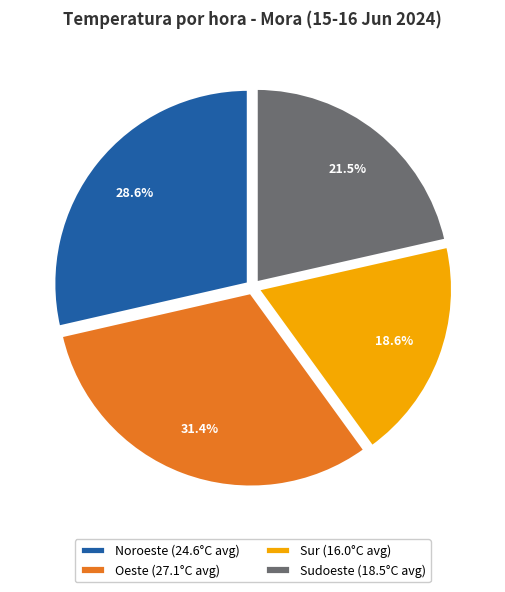

Does any single category account for the majority?

No